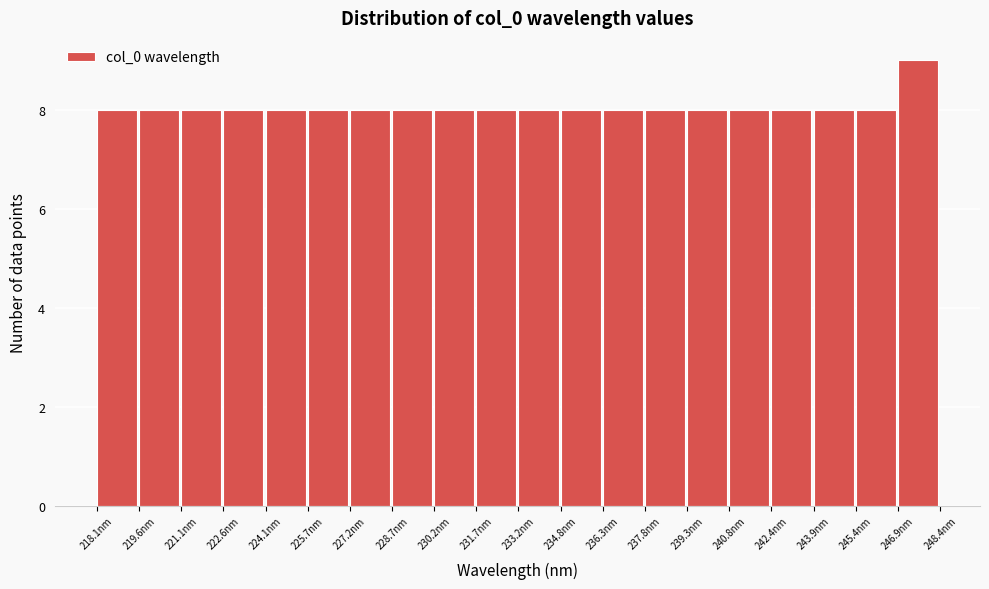

Reading left to right, transcribe this chart: for each bar, give the range it covers on the x-axis and its height. Neither the bar edges nor the heights are printed on the chart, so give them approximately, as read against the axes.

218.0 to 219.6: 8
219.6 to 221.0: 8
221.0 to 222.6: 8
222.6 to 224.2: 8
224.2 to 225.6: 8
225.6 to 227.2: 8
227.2 to 228.6: 8
228.6 to 230.2: 8
230.2 to 231.8: 8
231.8 to 233.2: 8
233.2 to 234.8: 8
234.8 to 236.2: 8
236.2 to 237.8: 8
237.8 to 239.4: 8
239.4 to 240.8: 8
240.8 to 242.4: 8
242.4 to 243.8: 8
243.8 to 245.4: 8
245.4 to 247.0: 8
247.0 to 248.4: 9